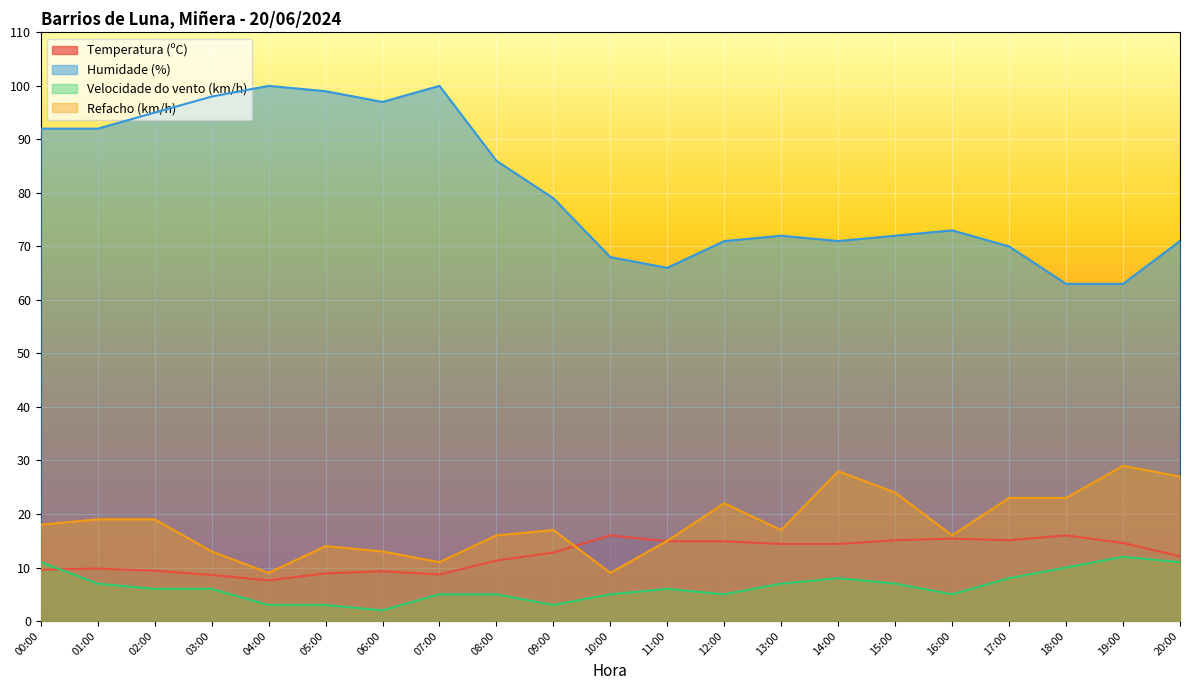

At how many categories does at least one series exceed 94?

6